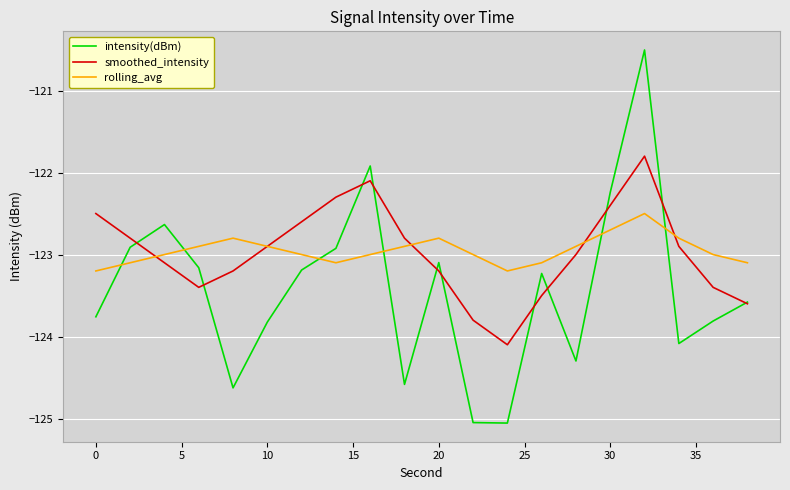

After their last crossing, which series has the higher values: intensity(dBm) or rolling_avg?

rolling_avg